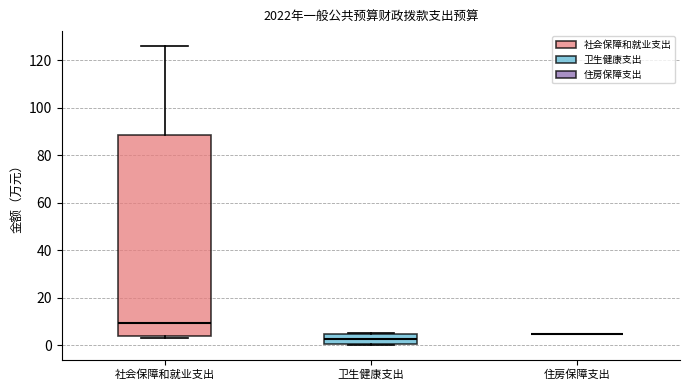

Reading left to right, read every box against the y-axis: the position of its median line, the range the box covers, and the ends of its whiskers. The values are not printed on the chart, so give them approximately, as read against the axis.

社会保障和就业支出: median 10, box 4 to 88, whiskers 2 to 126
卫生健康支出: median 2, box 0 to 4, whiskers 0 to 6
住房保障支出: box collapsed to a line at 4, whiskers 4 to 4